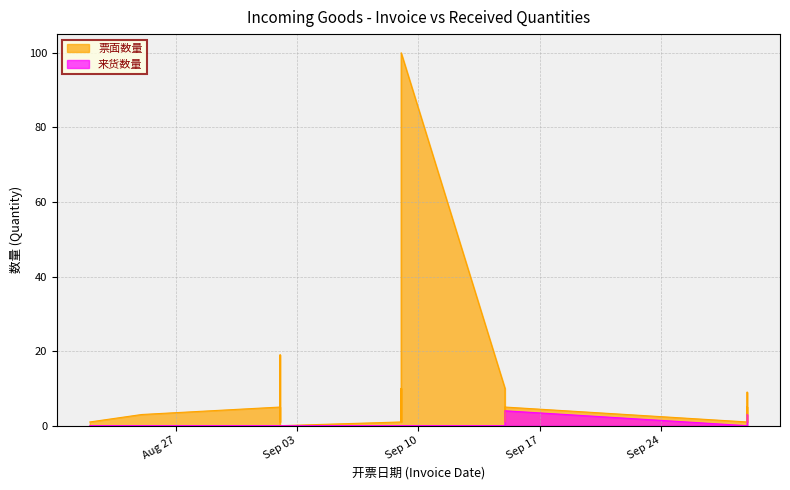

How many values in the 票面数量 series exceed 3?

9